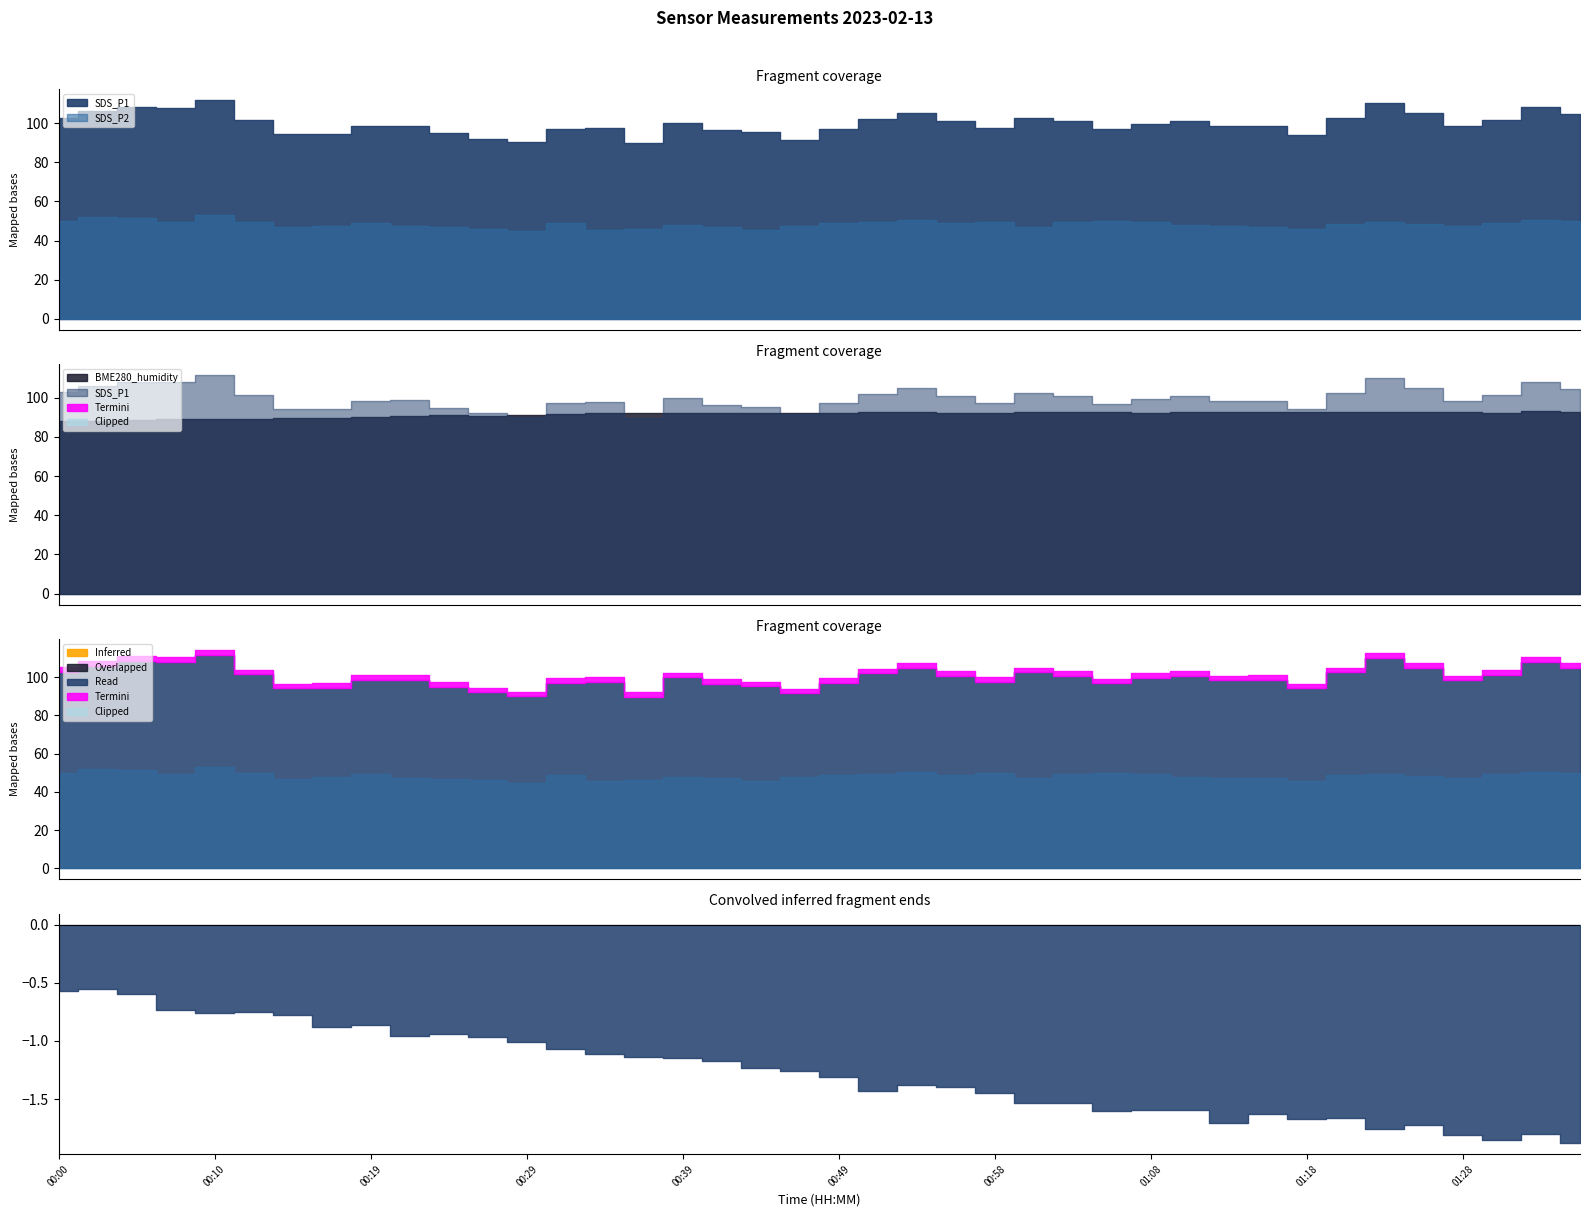

How many interior local peaks does the SDS_P2 series have?

10